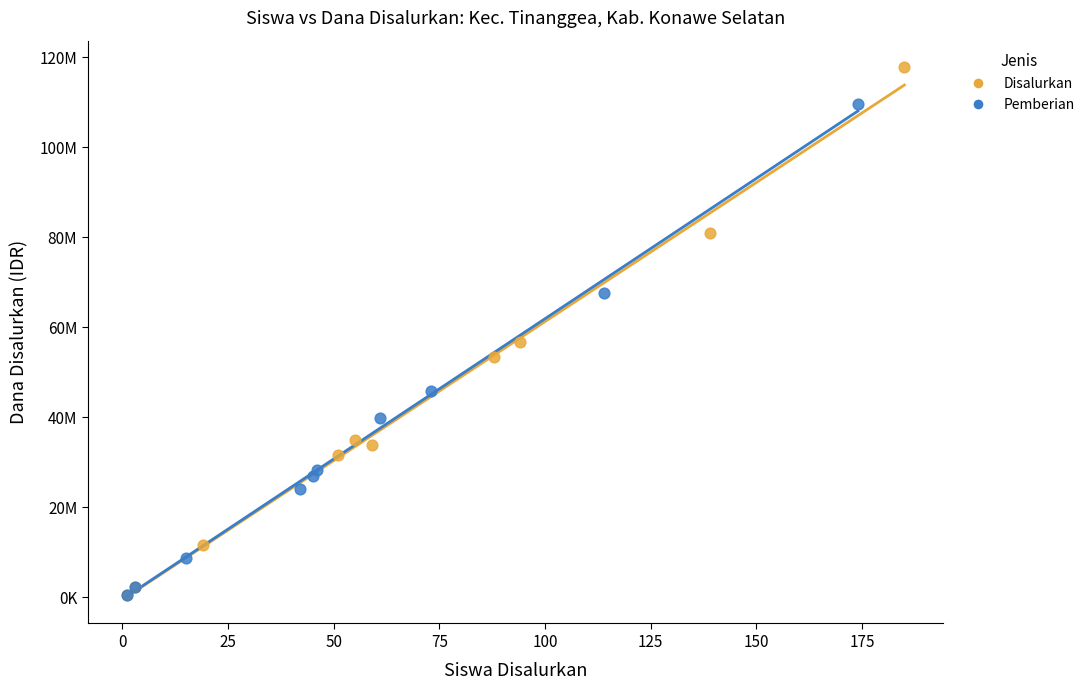

What are all the series names shown in the legend?

Disalurkan, Pemberian